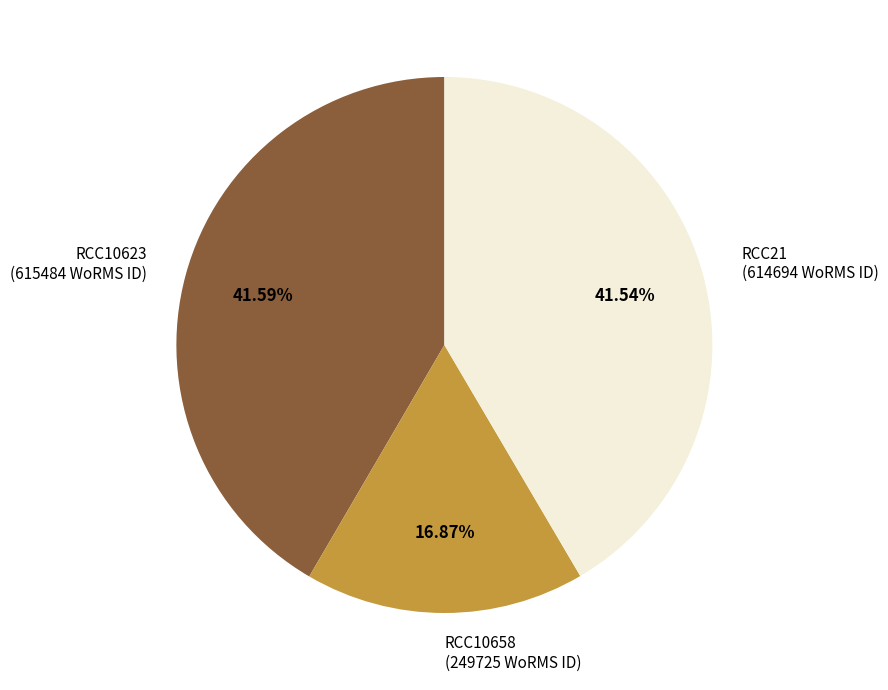

Does RCC21 represent more than half of the total?

No